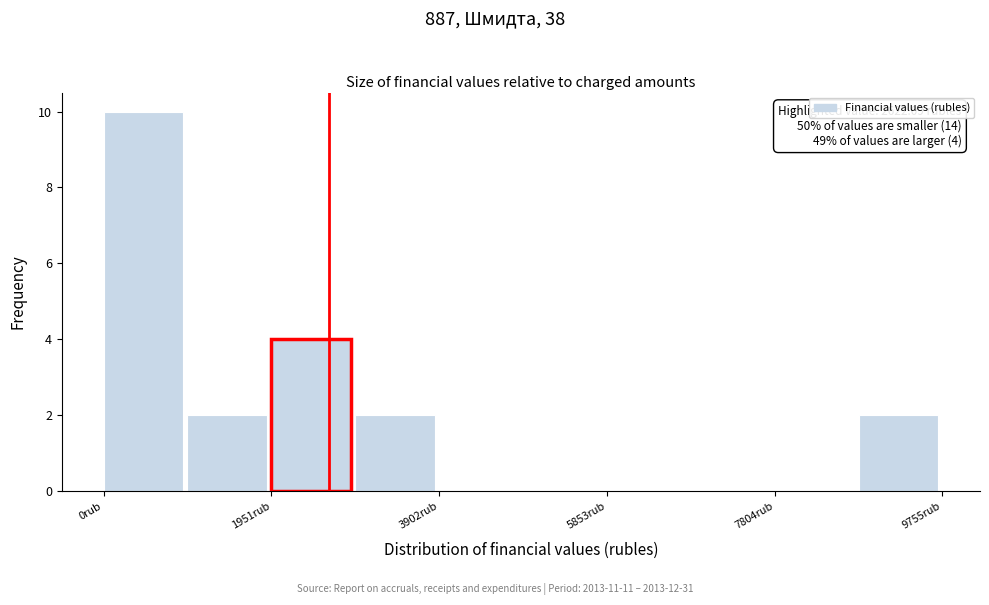

Over which range of the x-axis is the bar tallest?

0 to 1000